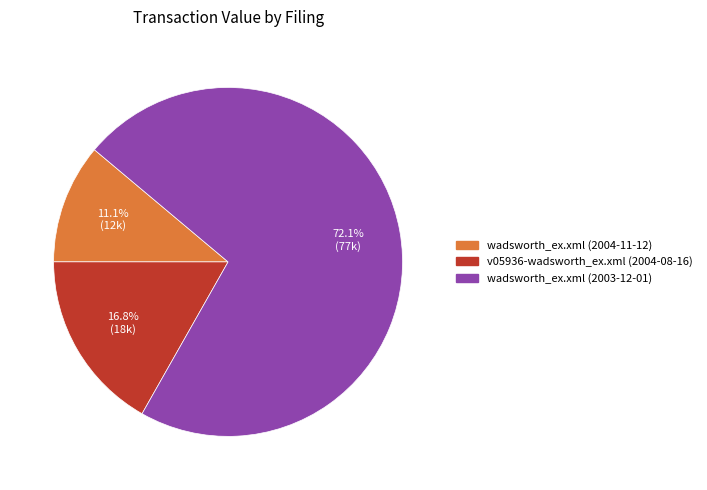

To the nearest percent, what percentage of the pie is wadsworth_ex.xml (2003-12-01)?

72%